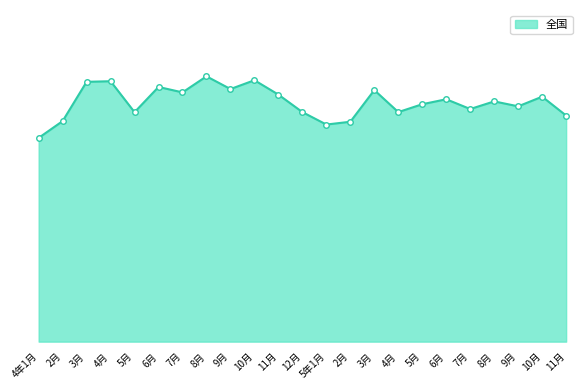

Rank the categories by value from highest to lowest.

8月, 10月, 4月, 3月, 6月, 9月, 3月, 7月, 11月, 10月, 6月, 8月, 5月, 9月, 7月, 4月, 12月, 5月, 11月, 2月, 2月, 5年1月, 4年1月